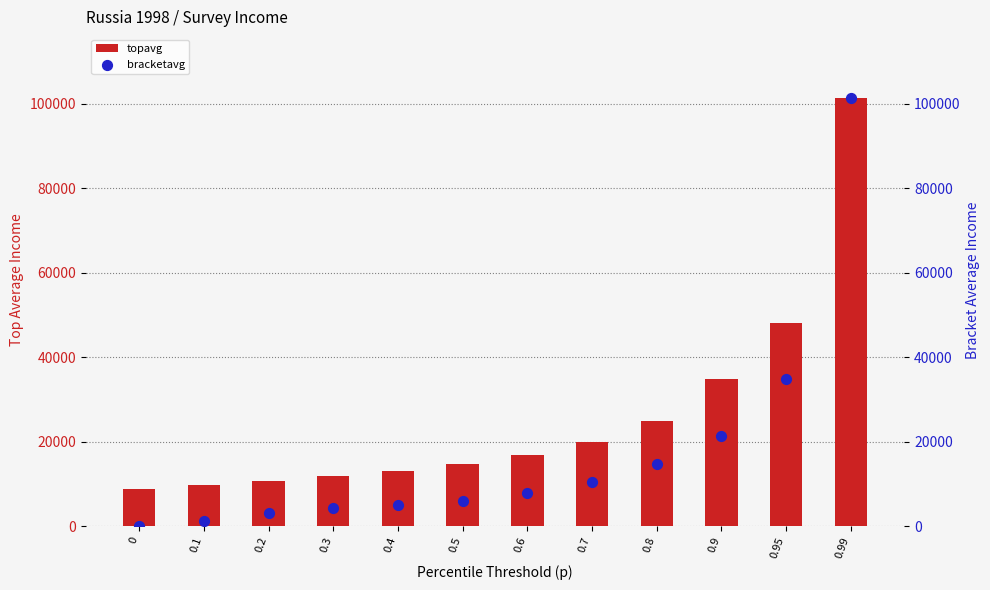

At which category is the sum across all series the highest?

0.99